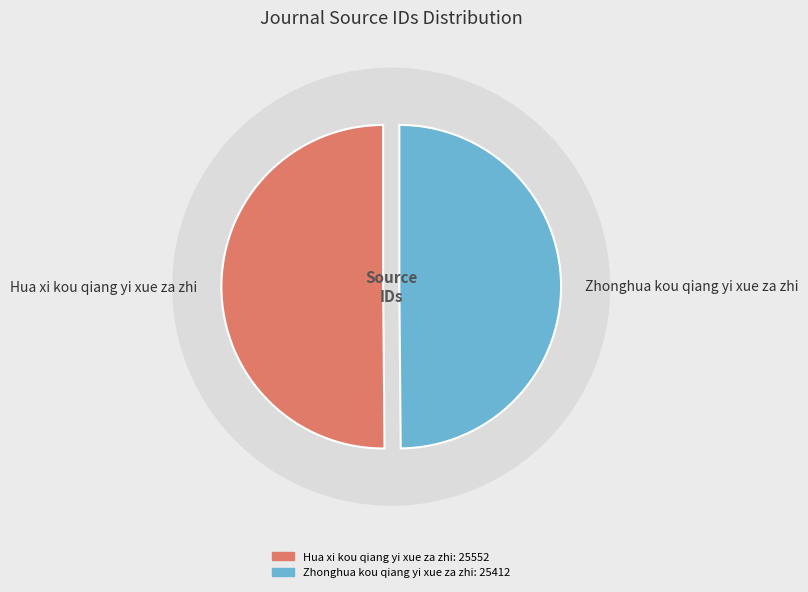

How many slices are in this pie chart?

2